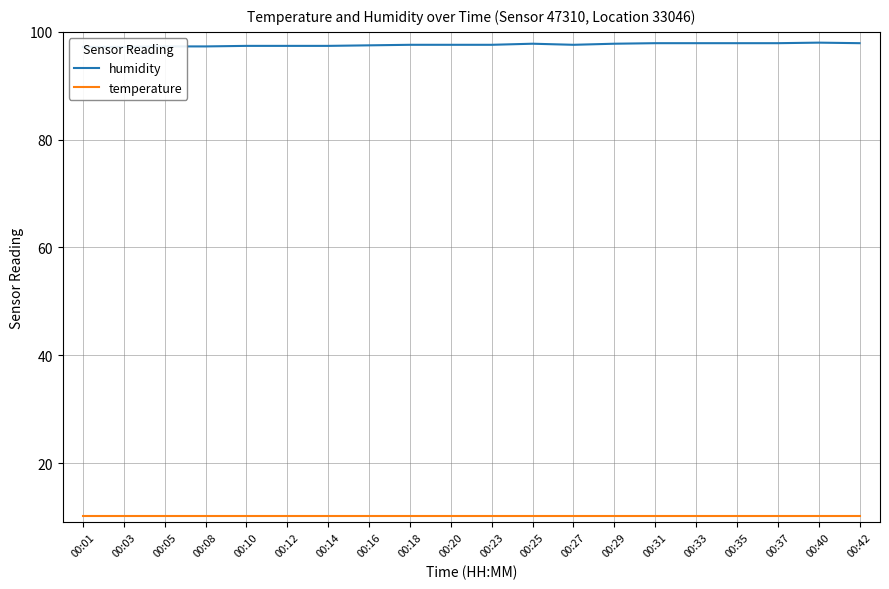

What is the average value of the humidity series?

97.6